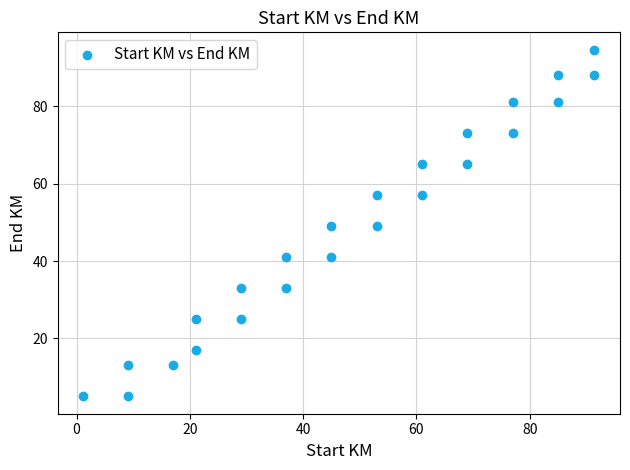

What is the range of X values (max minus min)?

90.2